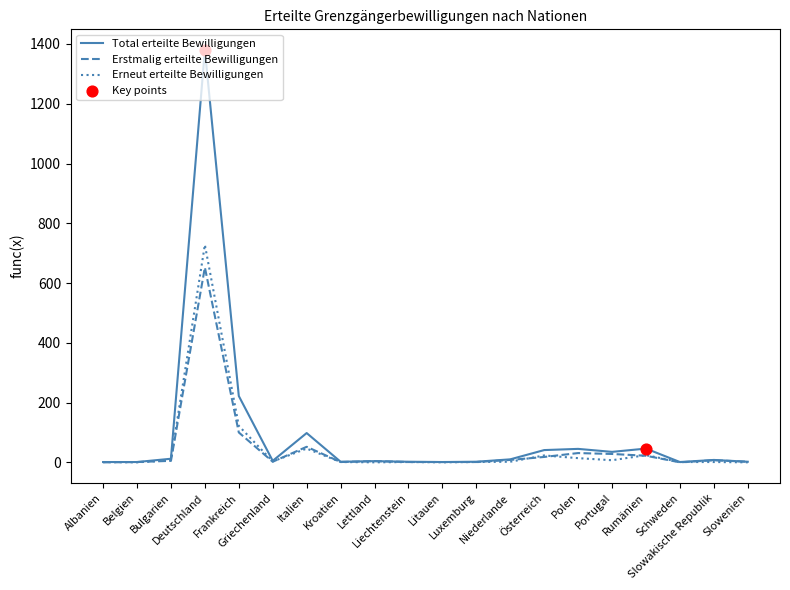

At which category is the sum across all series the highest?

Deutschland